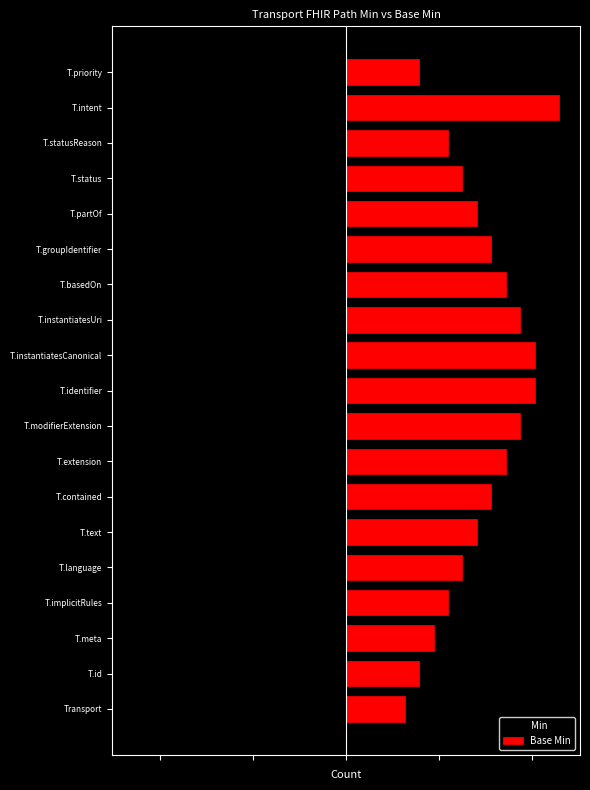

List the labels in order of Base Min value, largest first.

T.intent, T.identifier, T.instantiatesCanonical, T.modifierExtension, T.instantiatesUri, T.extension, T.basedOn, T.contained, T.groupIdentifier, T.text, T.partOf, T.language, T.status, T.implicitRules, T.statusReason, T.meta, T.id, T.priority, Transport